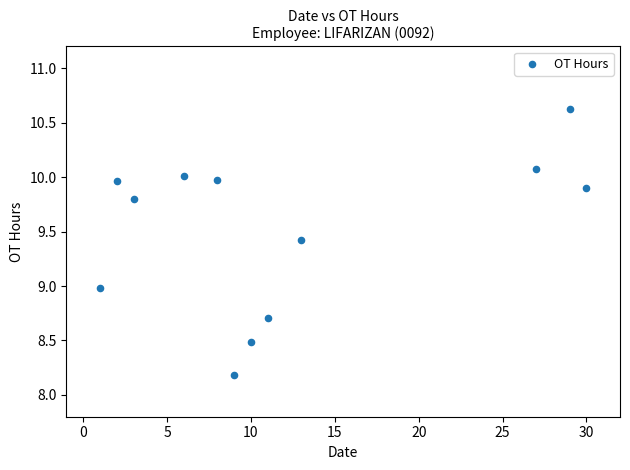

What is the range of X values (max minus min)?

29.0